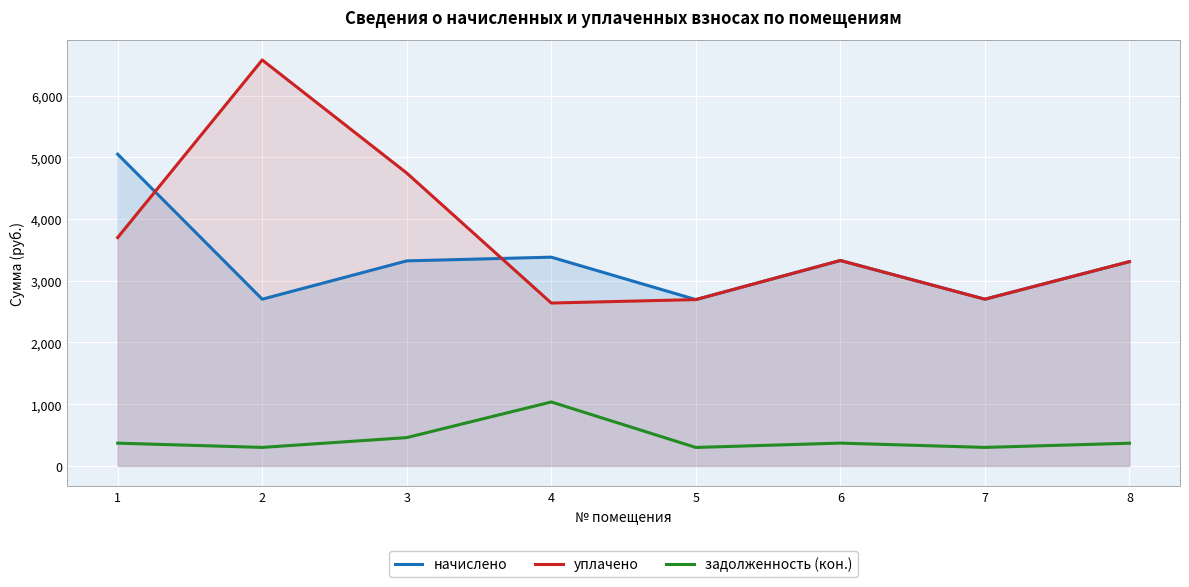

Reading left to right, what are all the values shown in this chart?

начислено: 5050.4	2701.3	3322.3	3382.3	2695.1	3328.6	2701.3	3309.9
уплачено: 3700.3	6577.2	4744.8	2639.2	2695.1	3328.6	2701.3	3309.9
задолженность (кон.): 369.1	300.1	459.1	1036.3	299.5	369.8	300.1	367.8